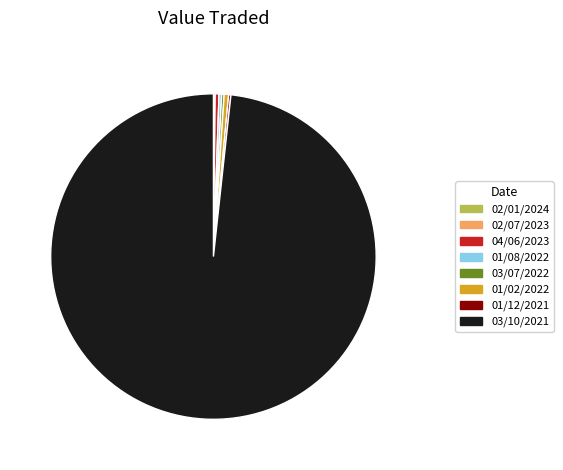

What is the largest slice in the pie chart?

03/10/2021